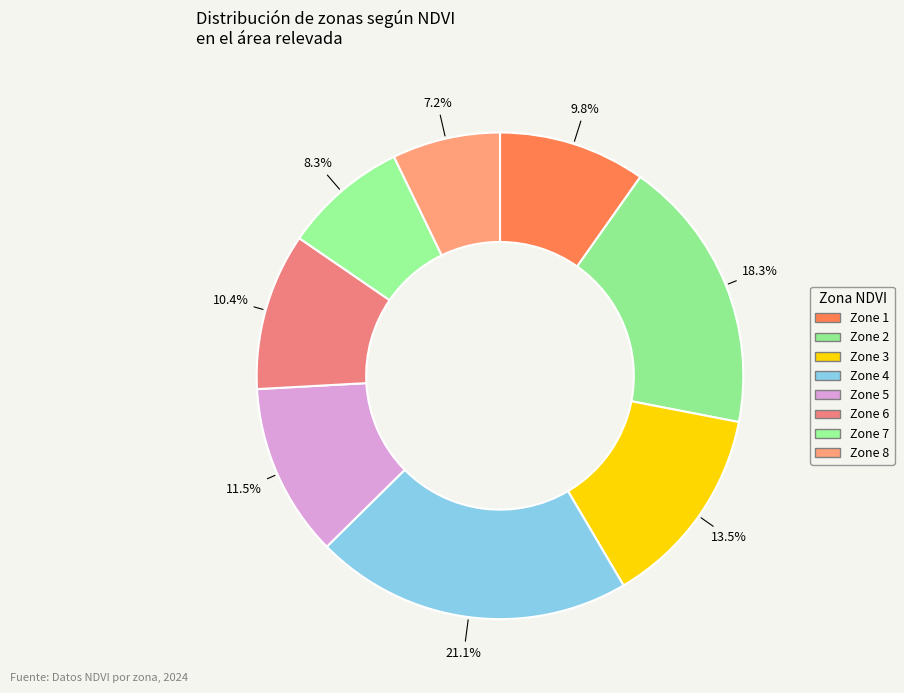

Which category has the smallest portion of the pie?

Zone 8